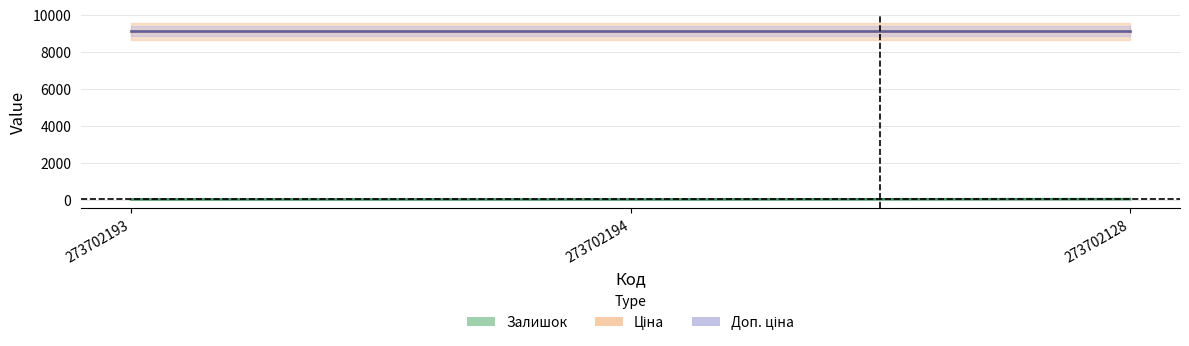

At how many categories does at least one series exceed 368?

3